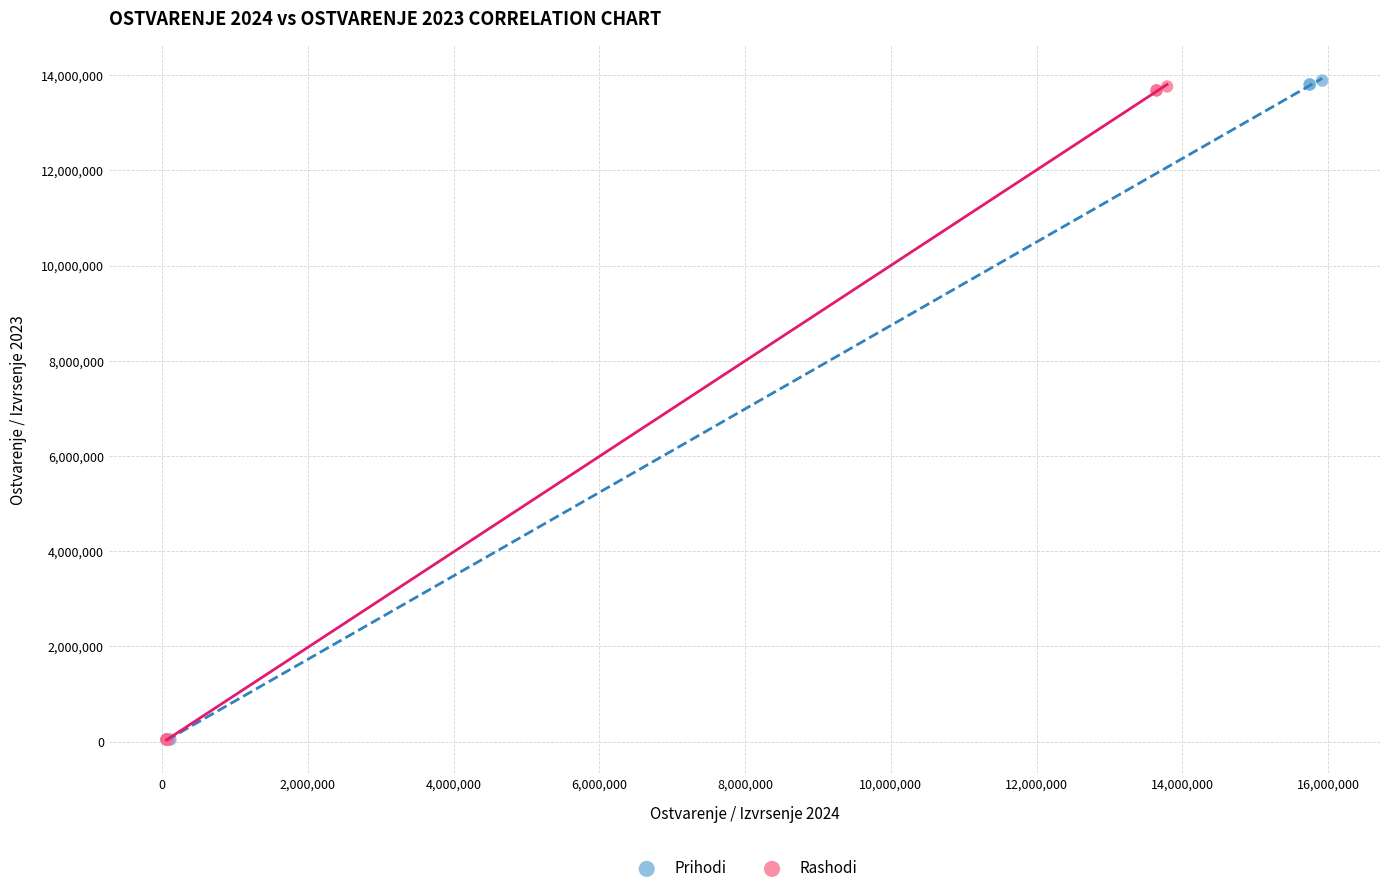

Which series has the largest Y range (max minus min)?

Prihodi